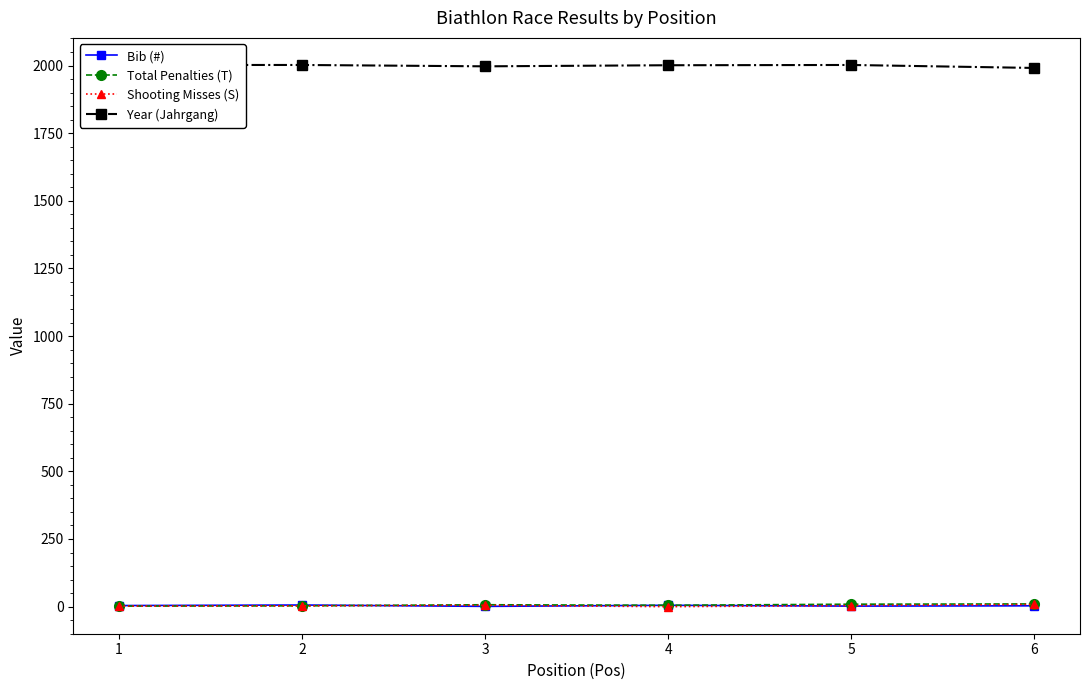

How many lines are shown in the chart?

4